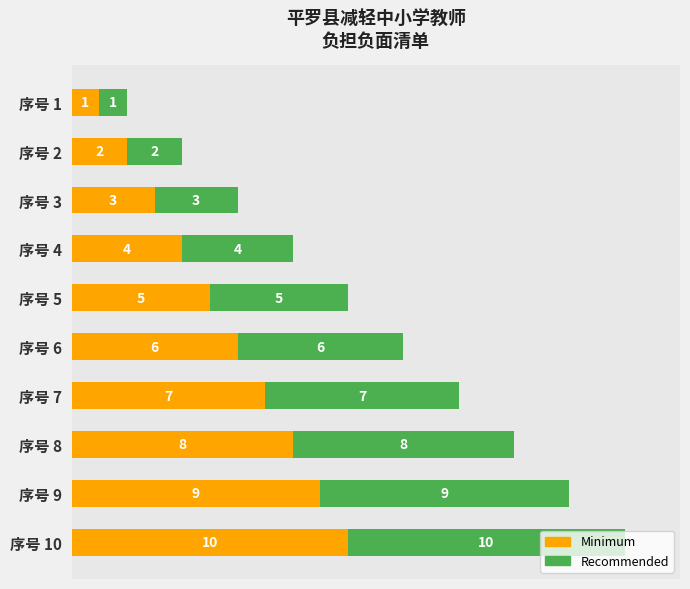

Count the Minimum values in the range 3 to 8.

6